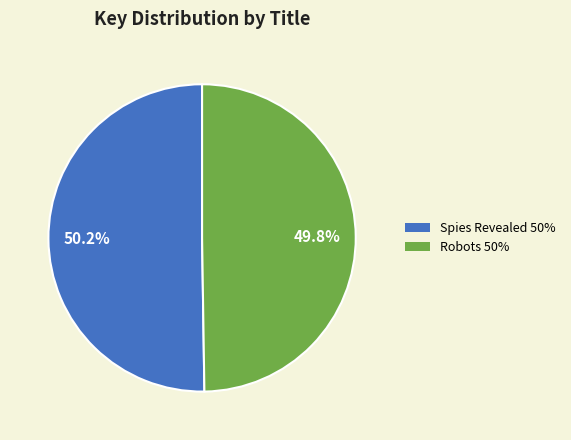

To the nearest percent, what is the combined percentage of Robots and Spies Revealed?

100%